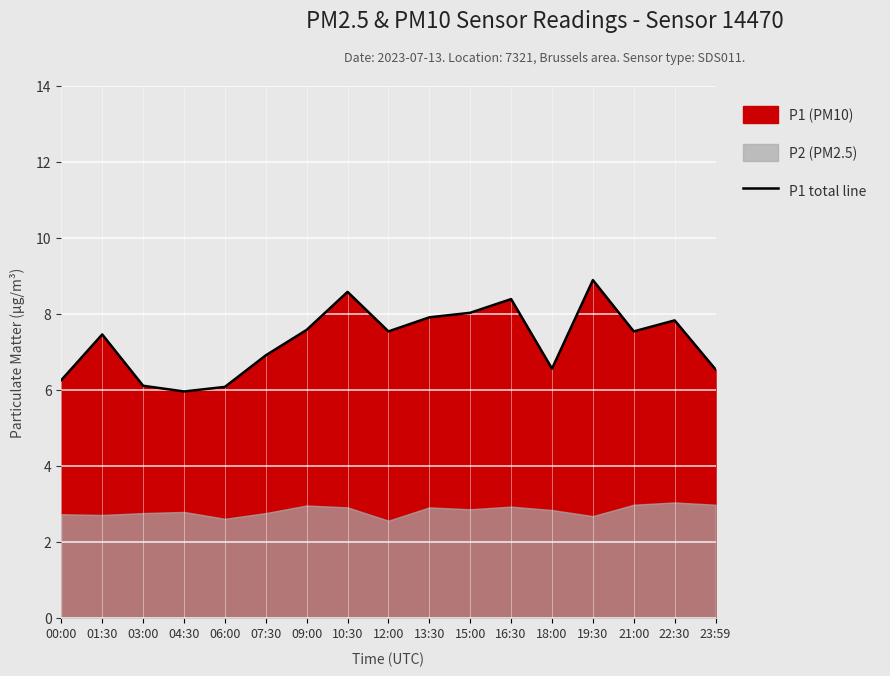

What is the difference between the second highest and second lowest values?

2.5